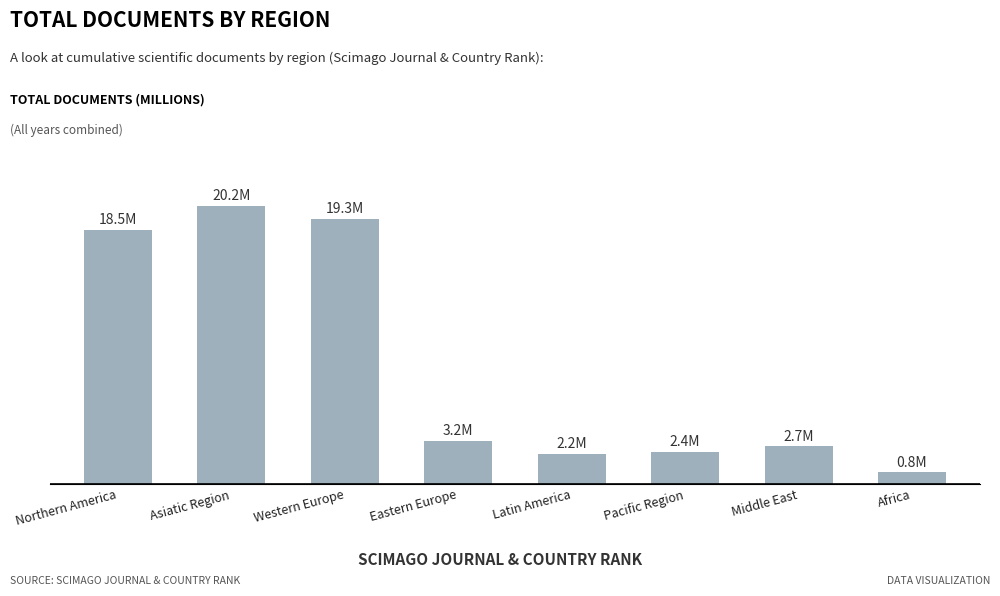

Which has a higher value, Northern America or Eastern Europe?

Northern America